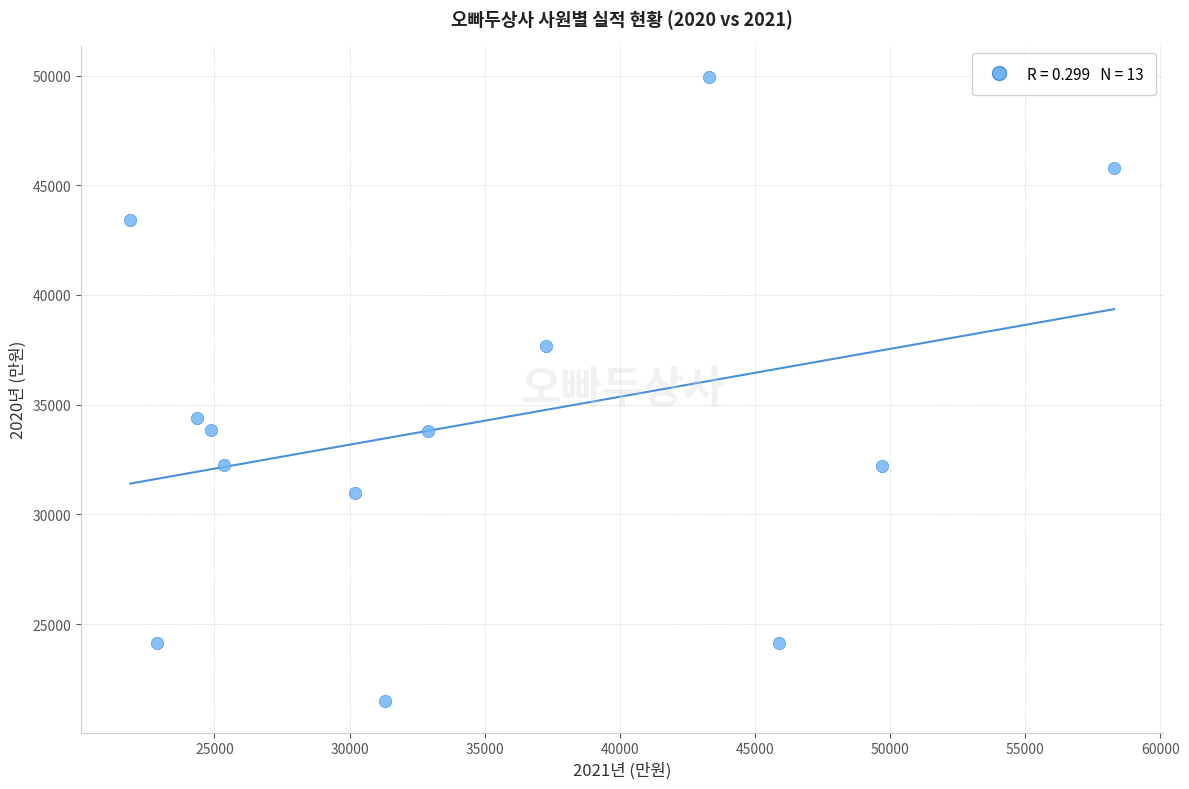

What Y value in the scatter plot is closest to 35708?

34405